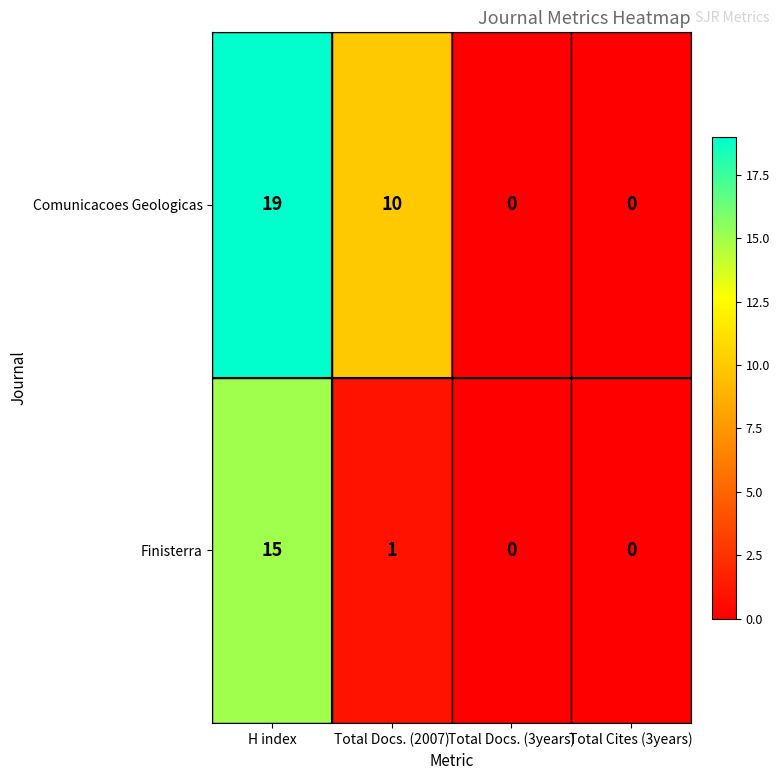

List the series in order of their overall mean, lowest first.

Finisterra, Comunicacoes Geologicas